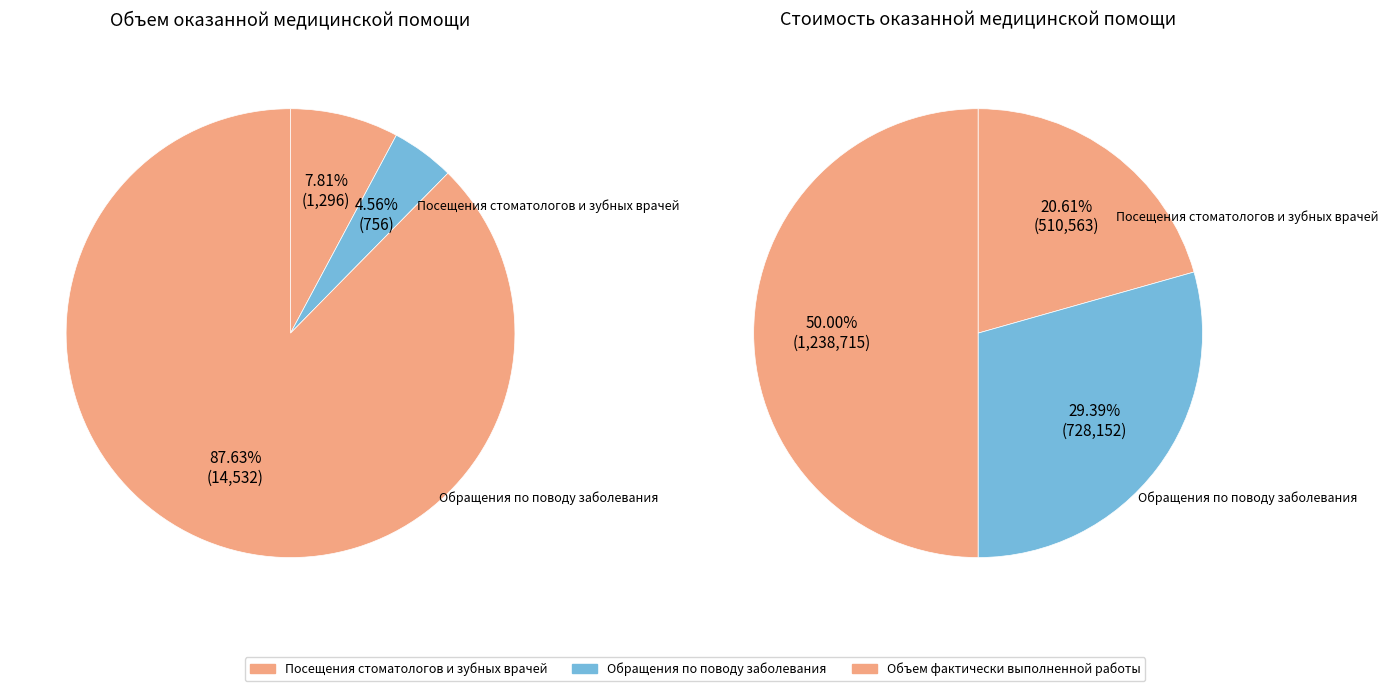

What is the majority slice?

Объем фактически выполненной работы